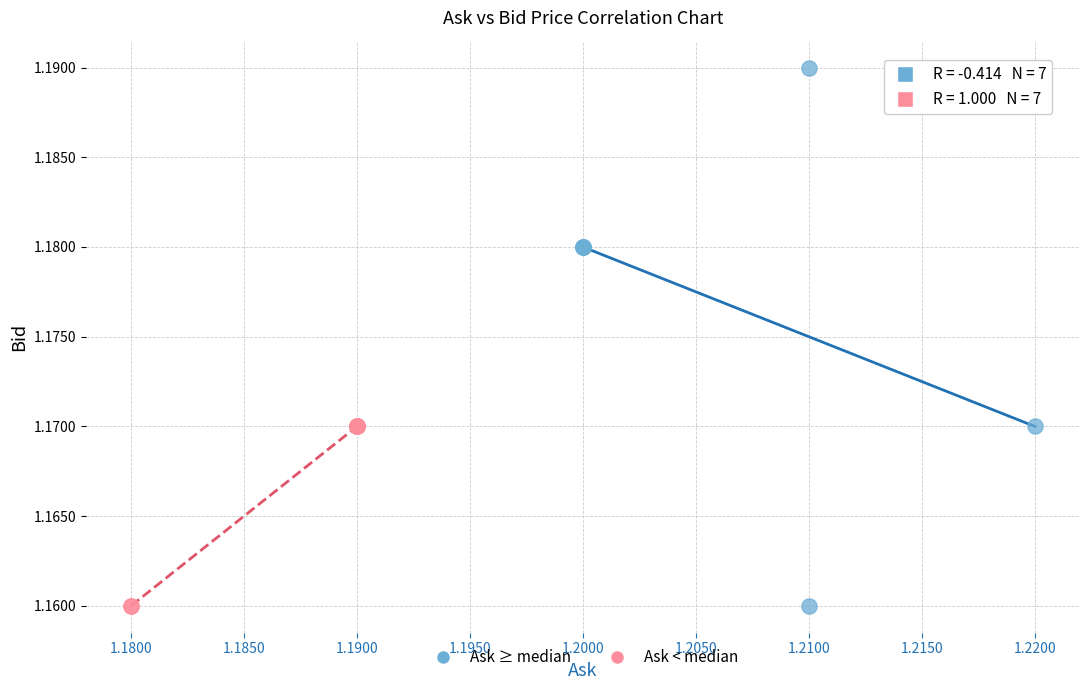

Which series reaches the maximum Y coordinate?

Ask ≥ median